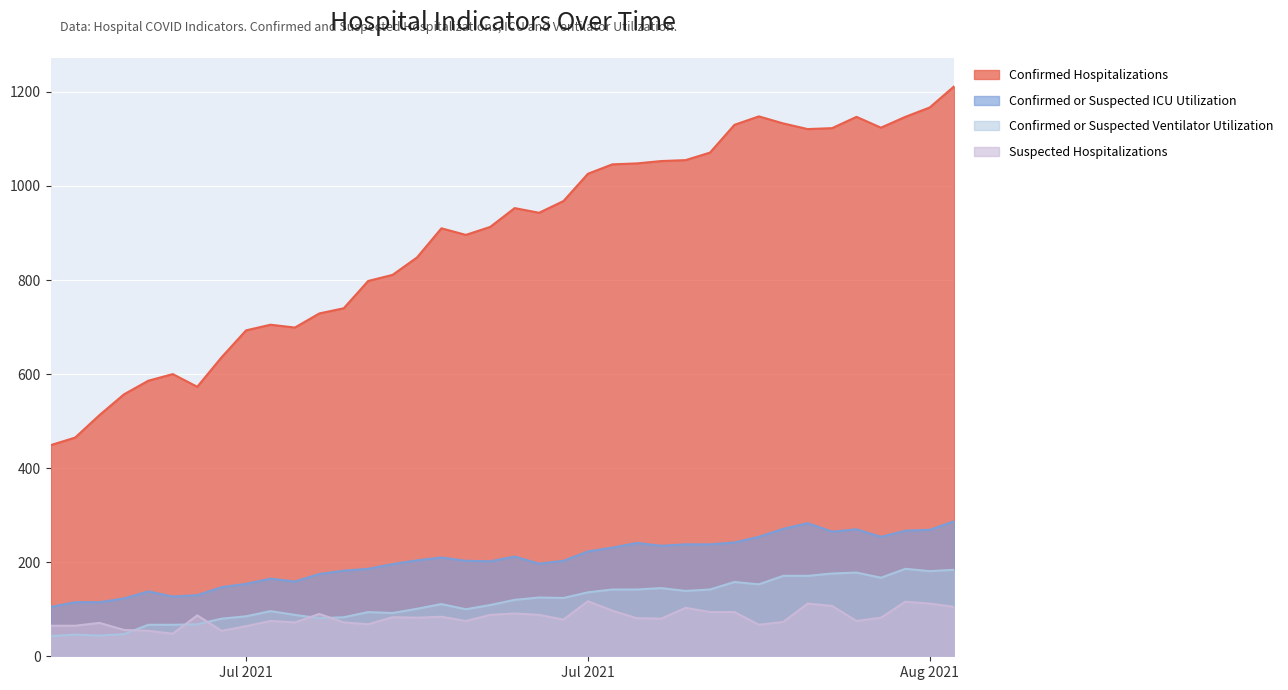

What are all the series names shown in the legend?

Confirmed Hospitalizations, Confirmed or Suspected ICU Utilization, Confirmed or Suspected Ventilator Utilization, Suspected Hospitalizations